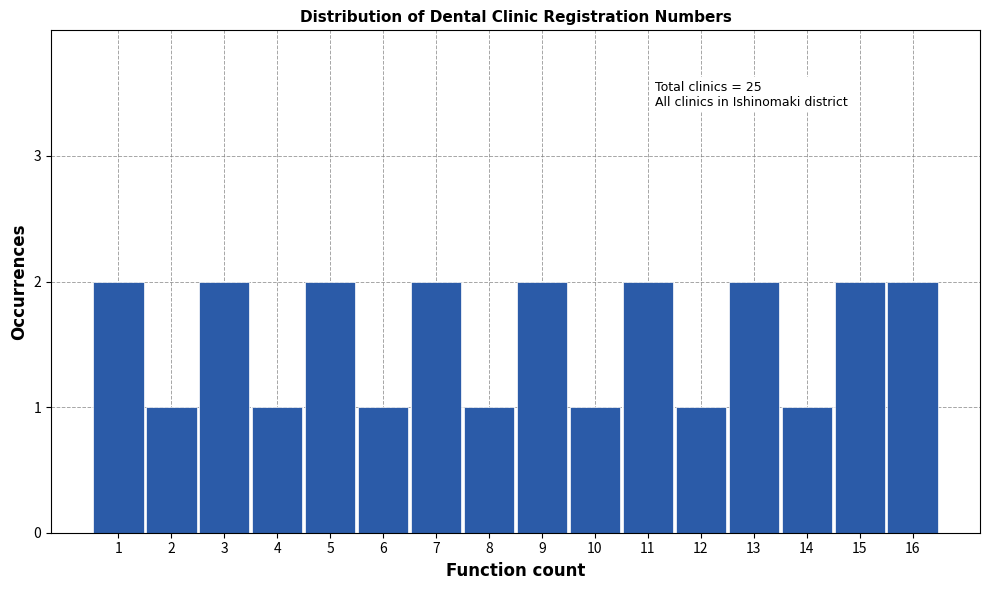

Reading left to right, what are all the values shown in this chart?

1=2	2=1	3=2	4=1	5=2	6=1	7=2	8=1	9=2	10=1	11=2	12=1	13=2	14=1	15=2	16=2